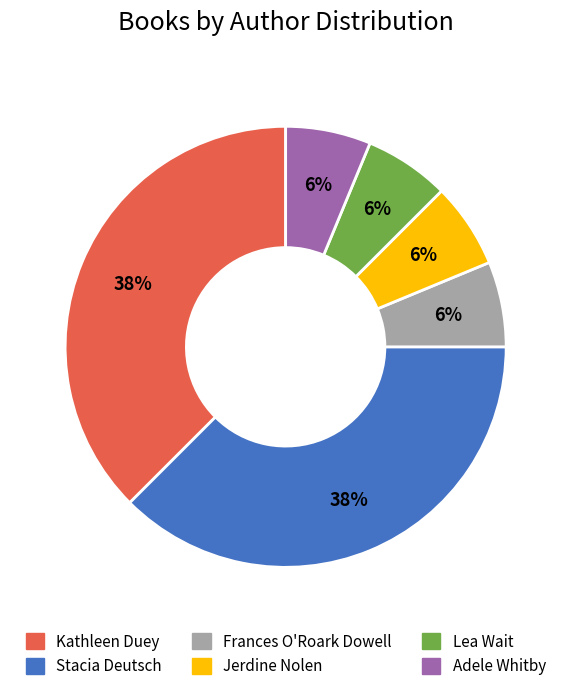

How many slices are in this pie chart?

6